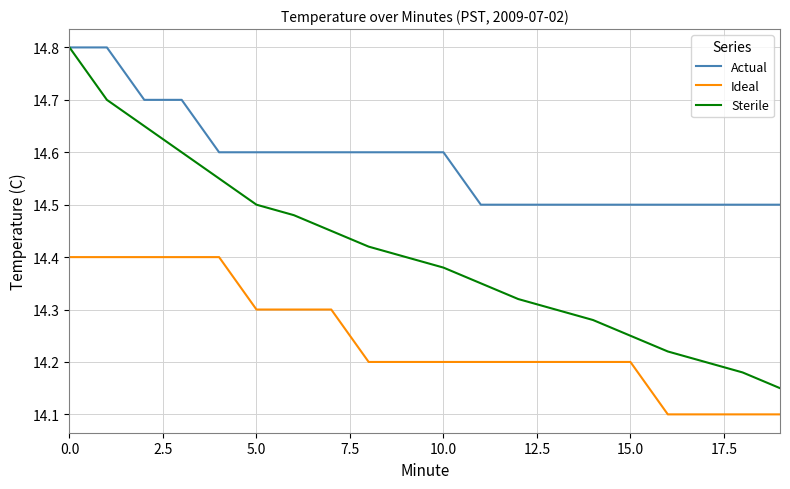

Rank the series by their average value, from lowest to highest.

Ideal, Sterile, Actual